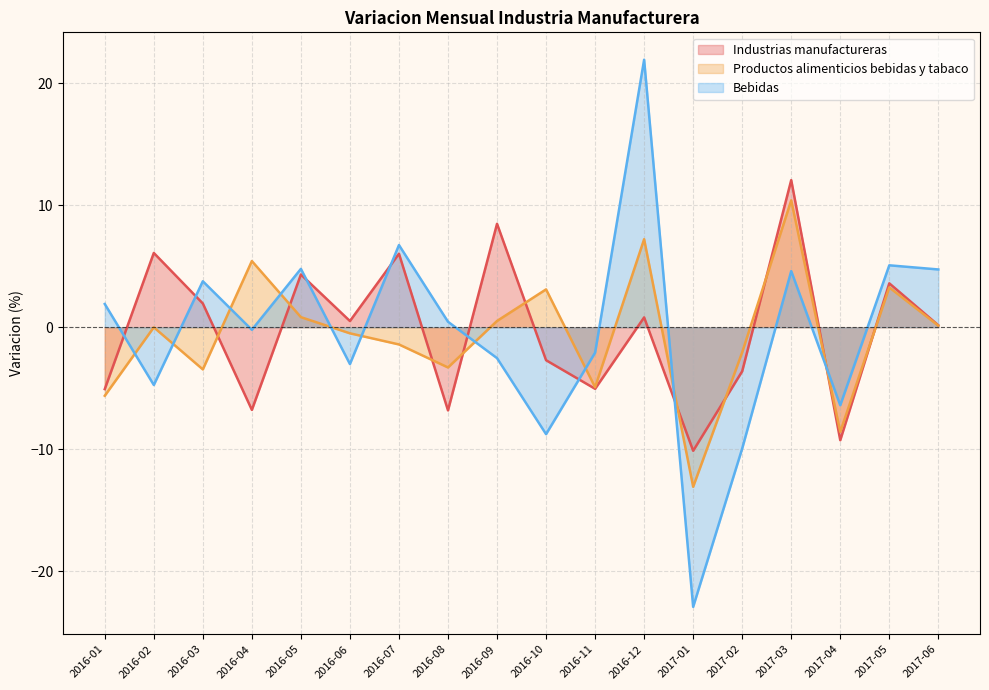

What is the difference between the highest and lowest values at 2016-05?

4.0